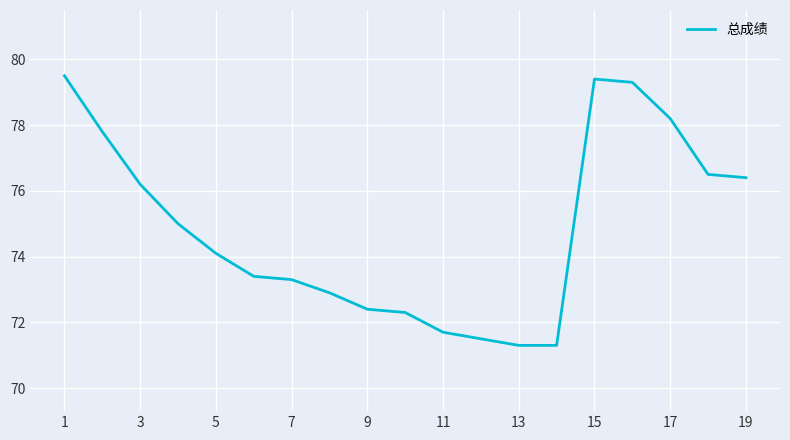

What is the maximum value shown in the chart?

79.5